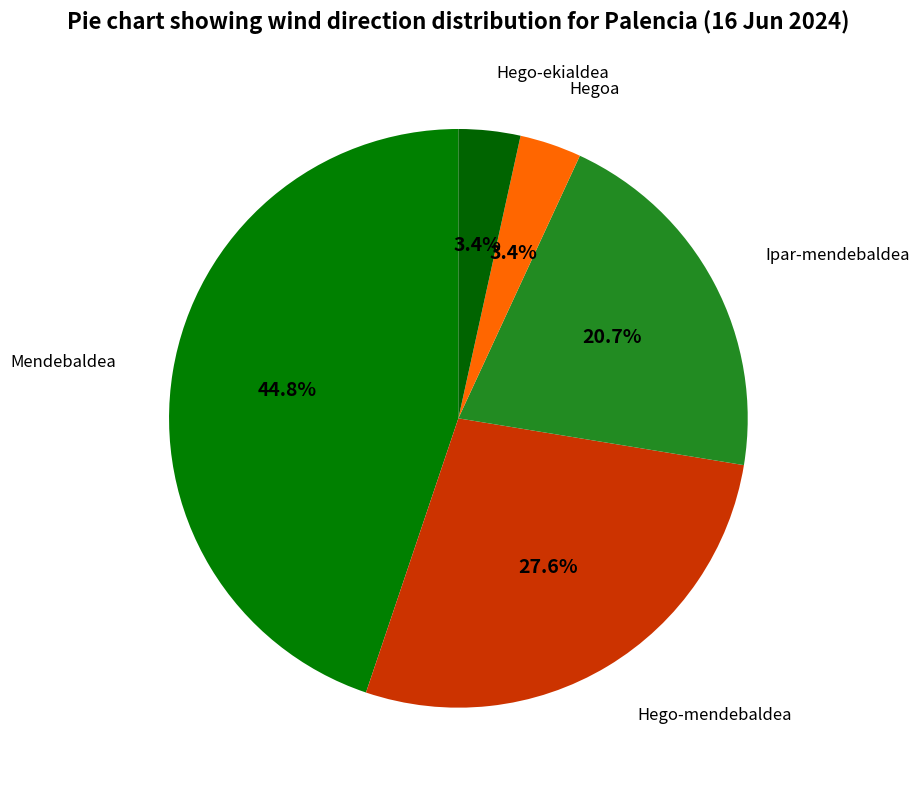

Is there a majority slice in this chart?

No